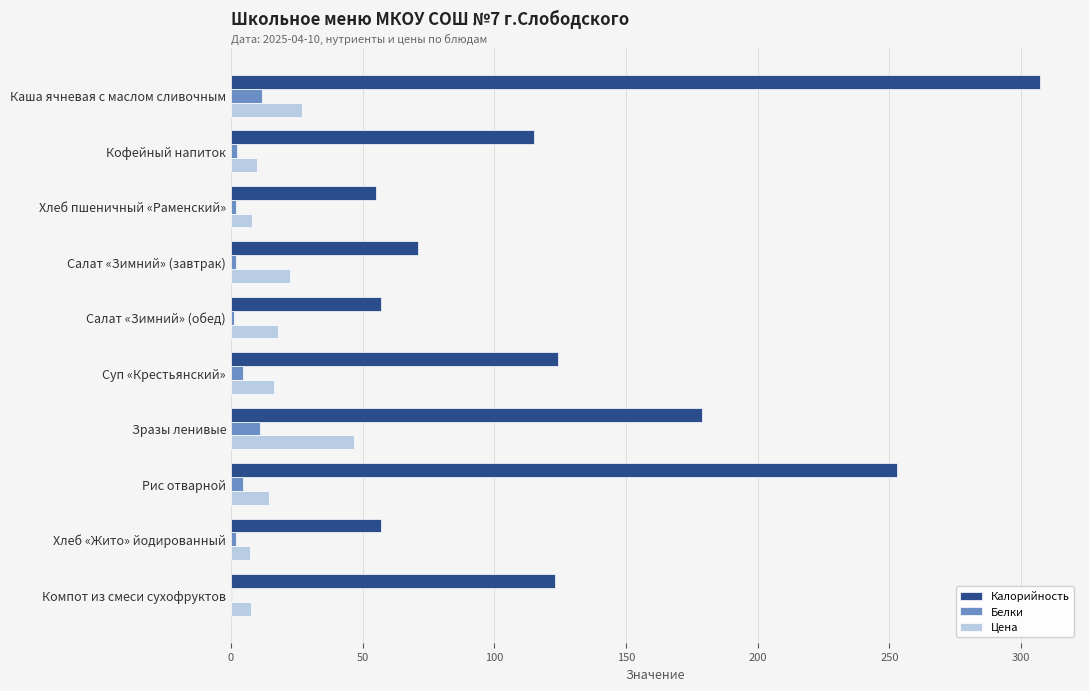

Between Суп «Крестьянский» and Хлеб «Жито» йодированный, which series saw the biggest shift?

Калорийность